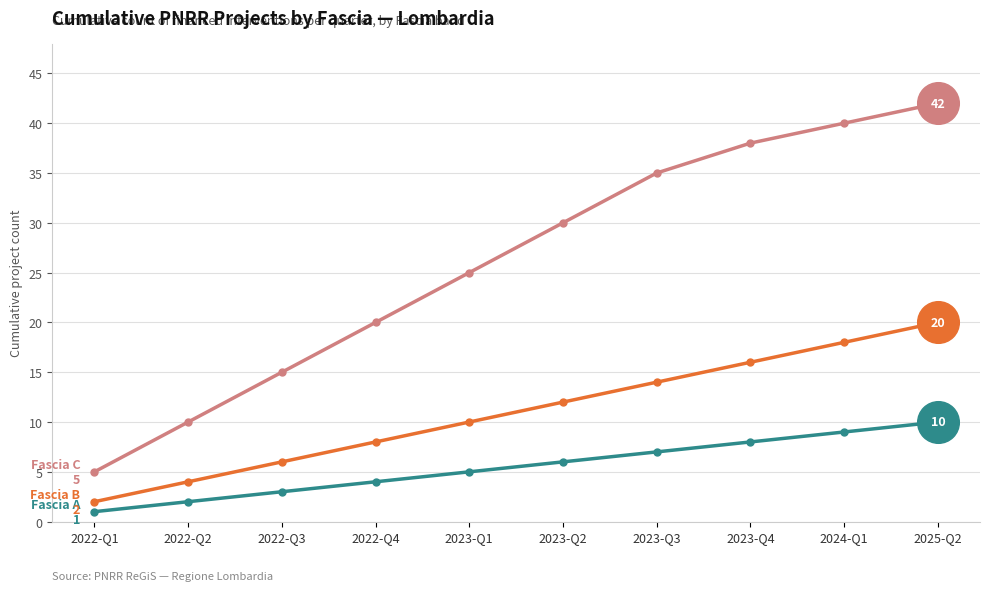

At which category is the sum across all series the highest?

2025-Q2